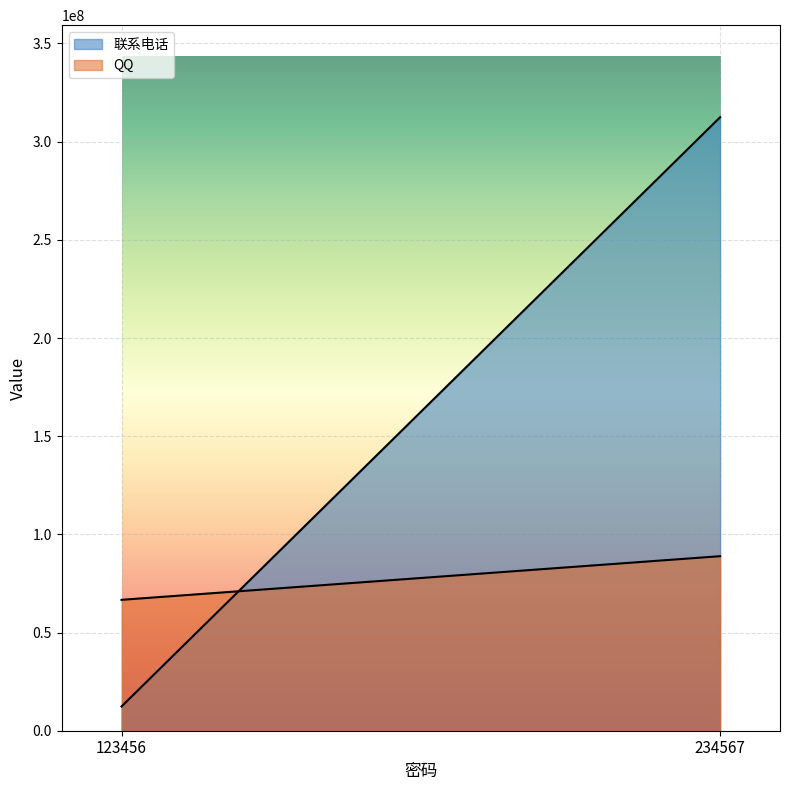

What is the sum of all QQ values?

155555554